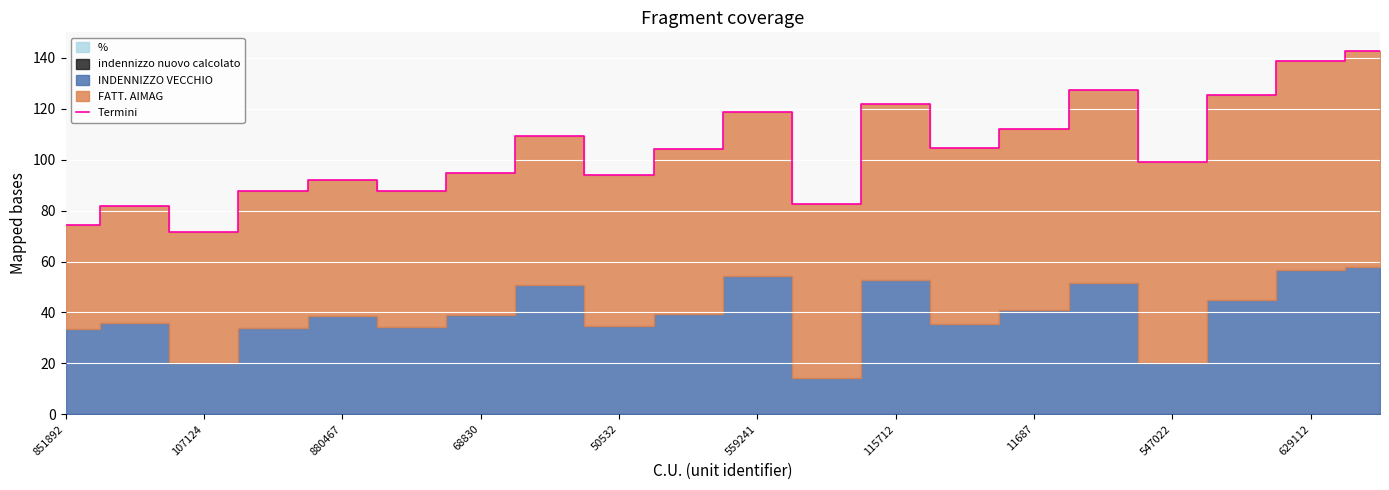

The Termini series shows 112.1 at 11687. True or false?

True